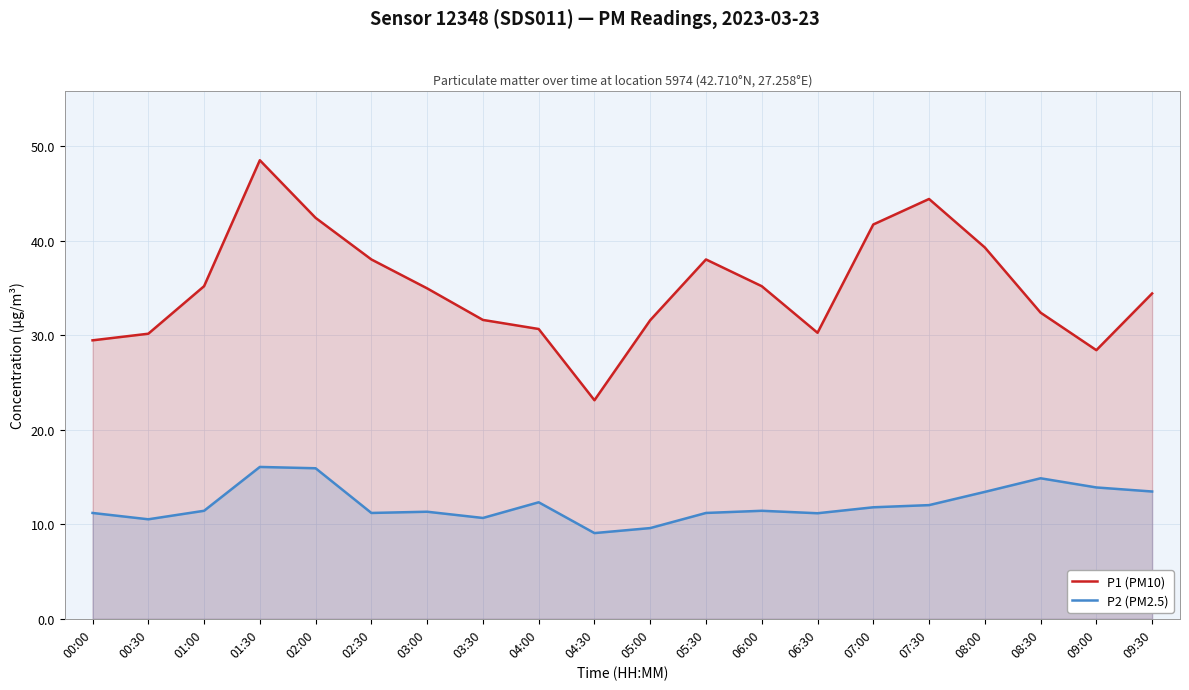

Where is P2 (PM2.5) nearest to the value 12?

07:30